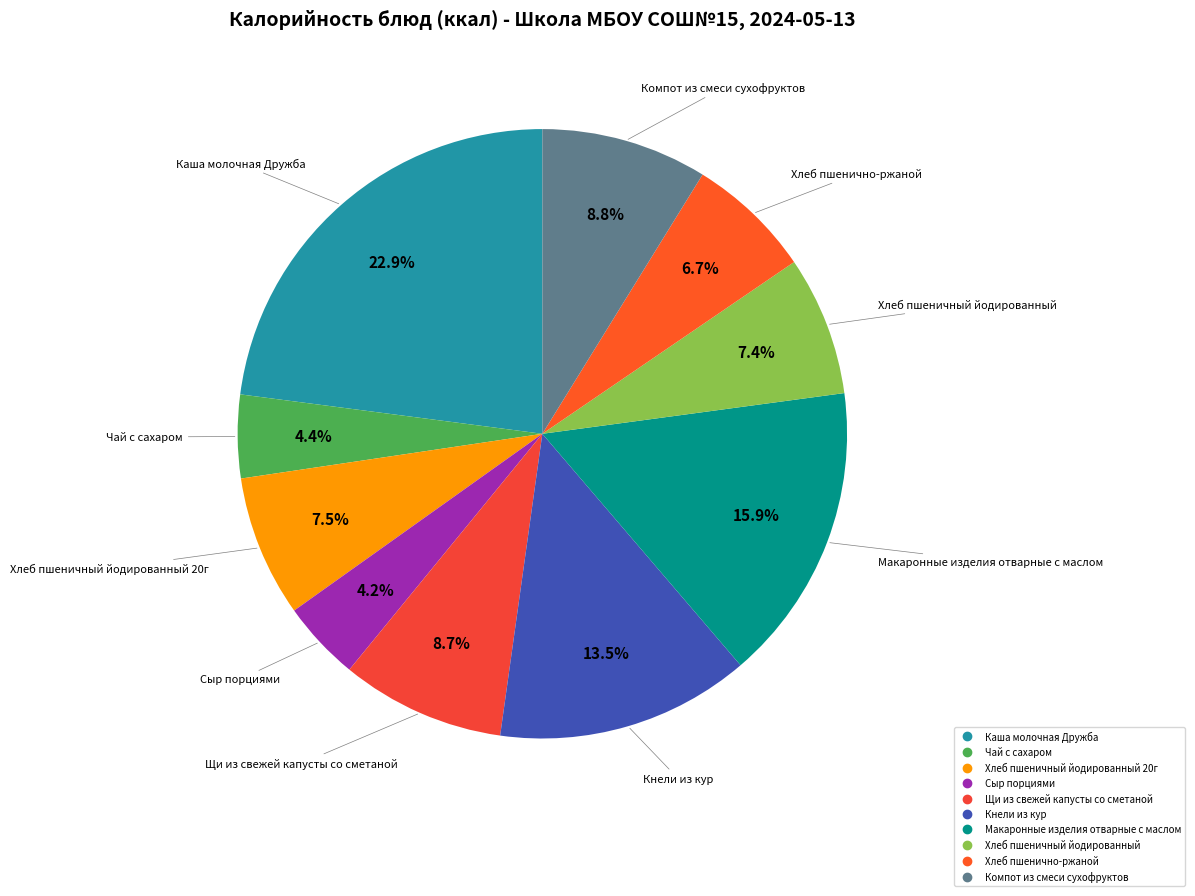

How many slices are in this pie chart?

10